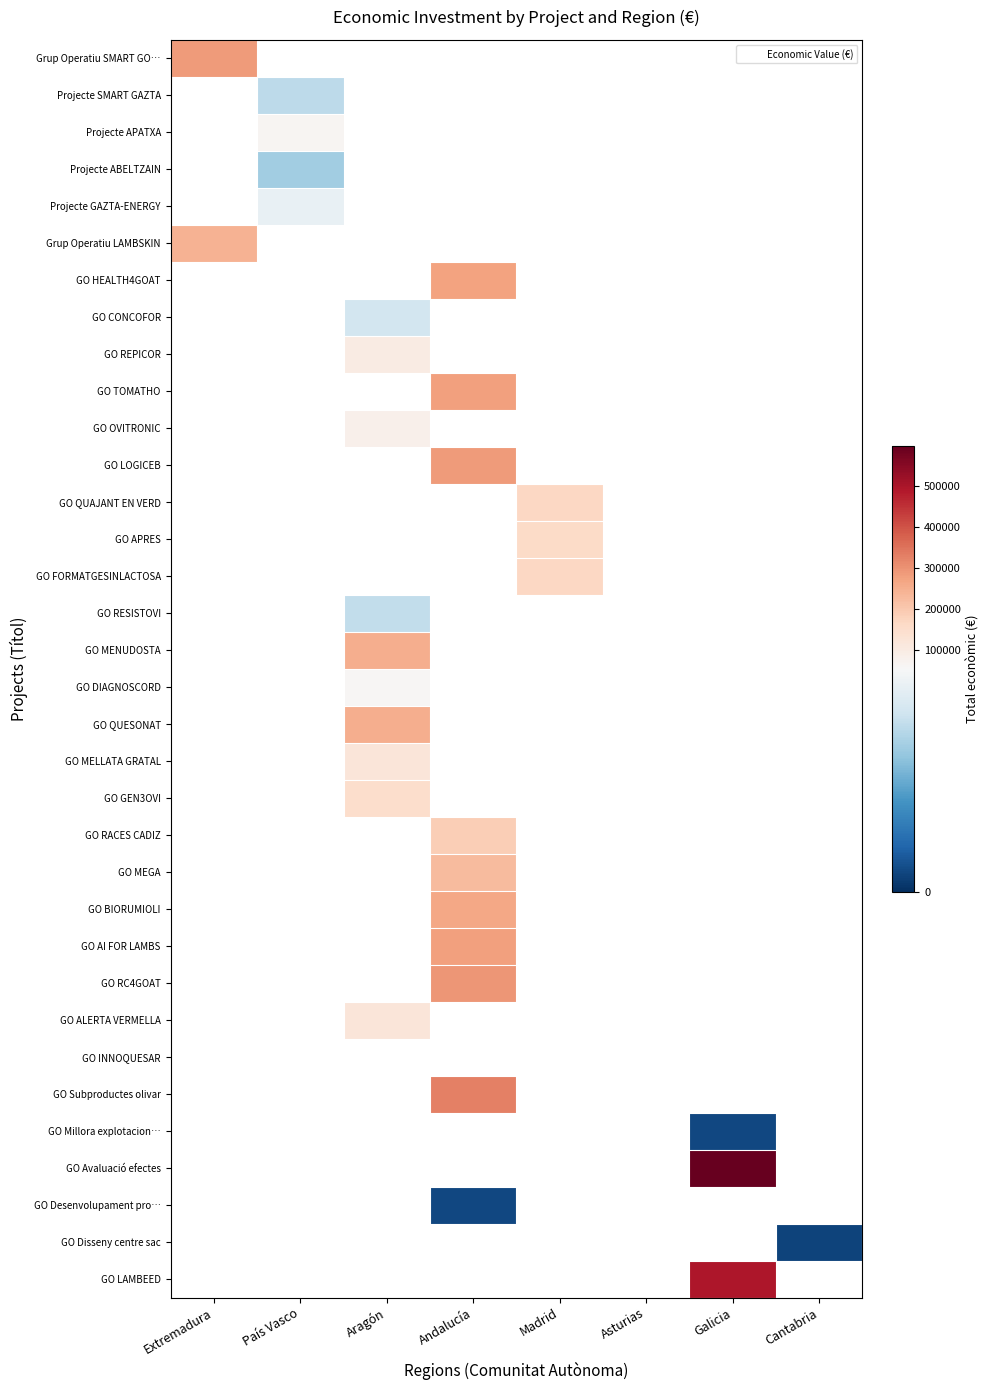

Count the number of categories in the chart.

8